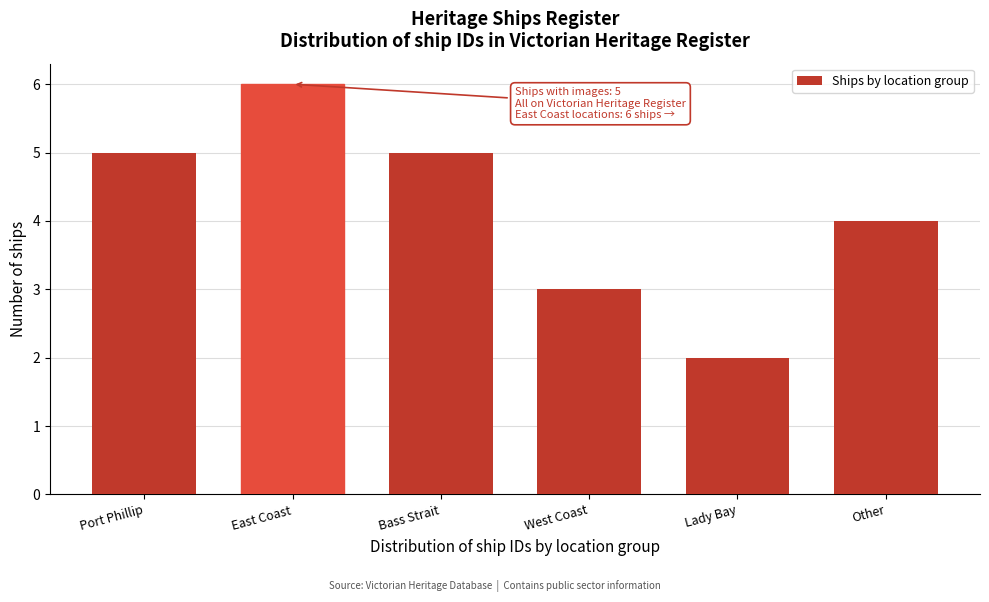

Reading right to left, what are all the values shown in this chart?

4	2	3	5	6	5